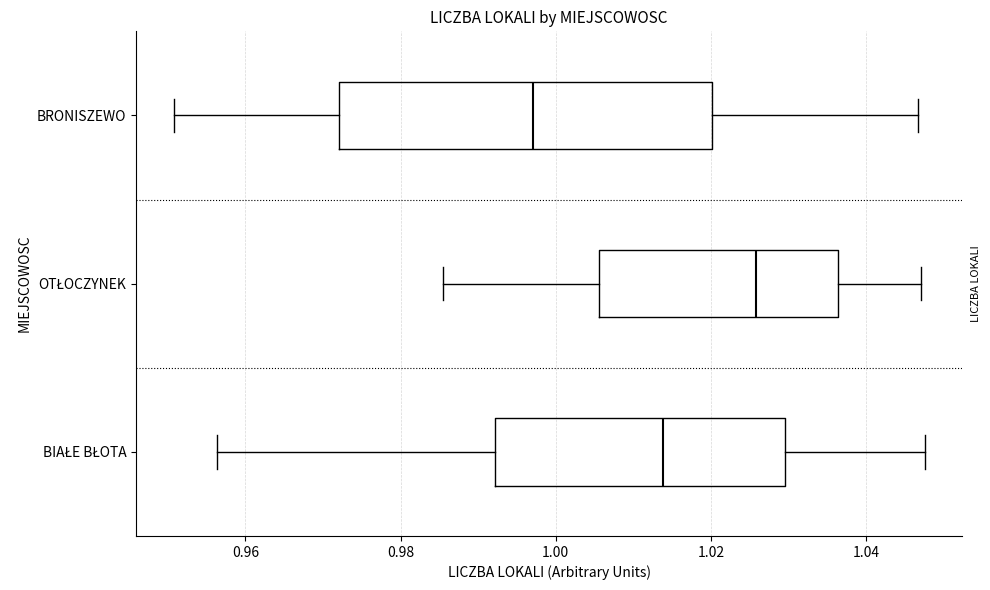

Where is the right edge of the box for BIAŁE BŁOTA on the x-axis? The values are not printed on the chart, so give them approximately, as read against the axis.

1.030